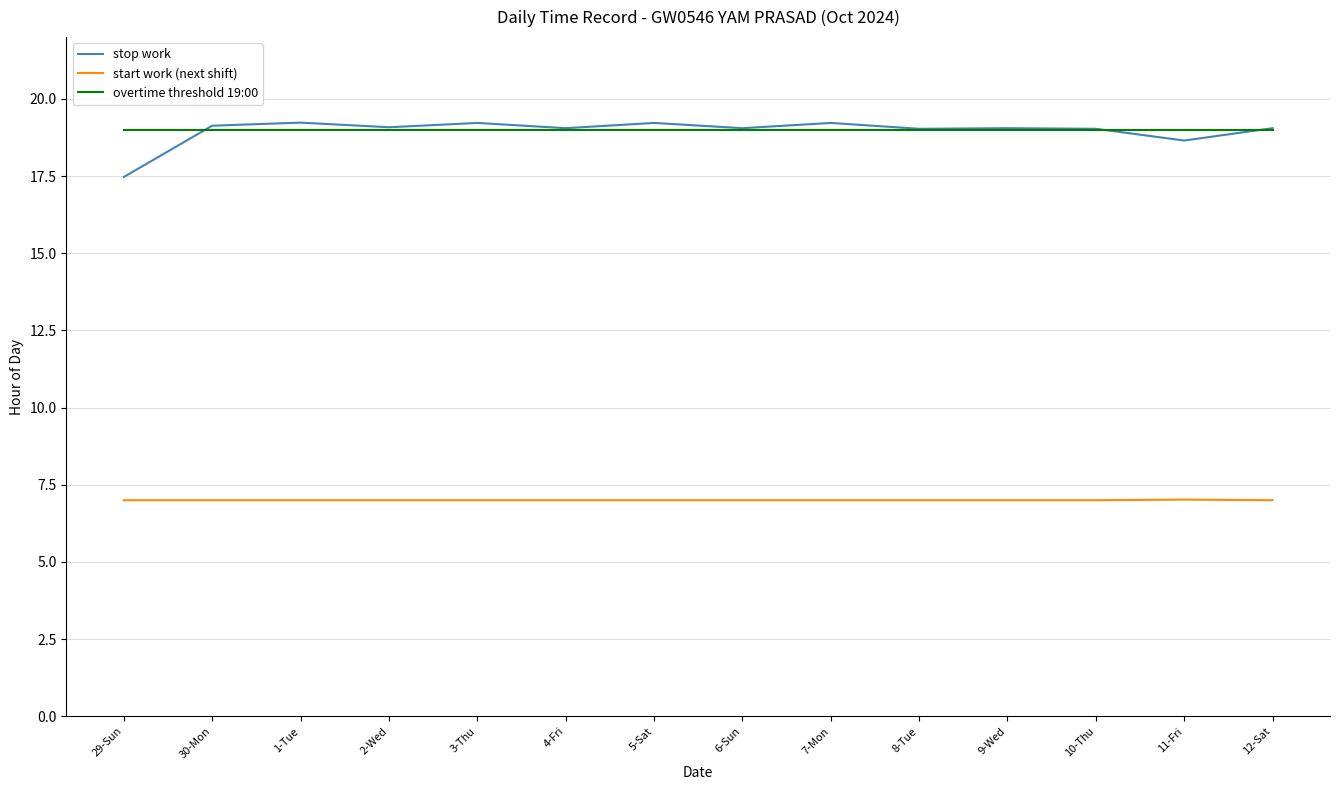

What is the greatest value displayed?

19.2